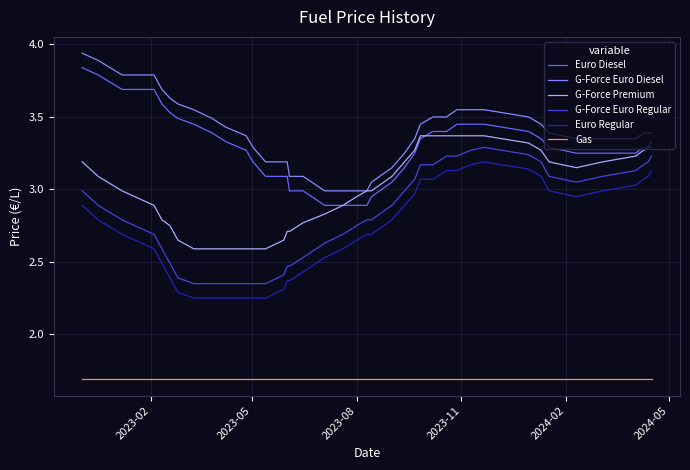

What is the difference between the second highest and minimum values in the G-Force Euro Diesel series?

0.9